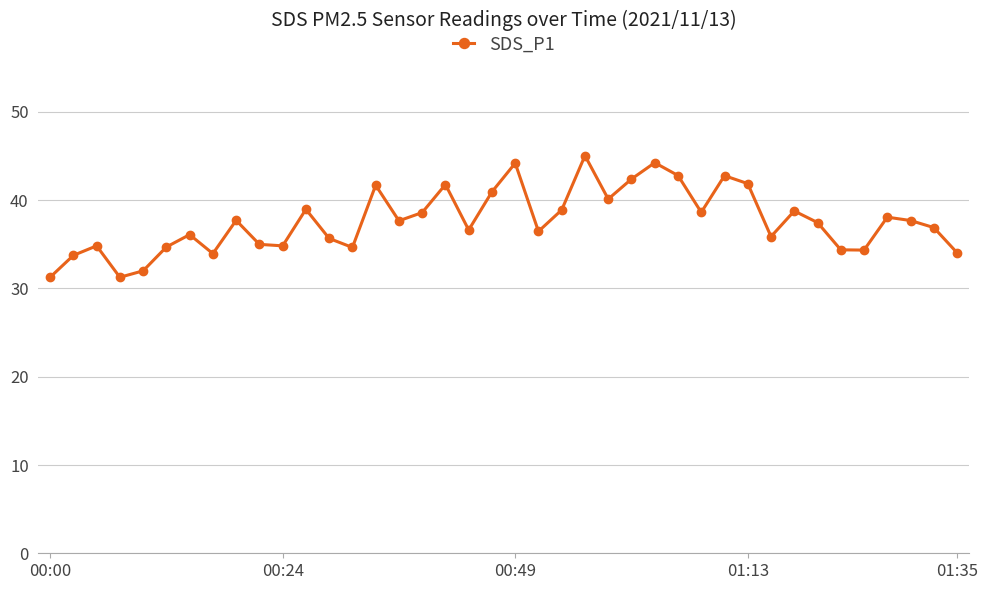

What is the sum of all values?

1507.1